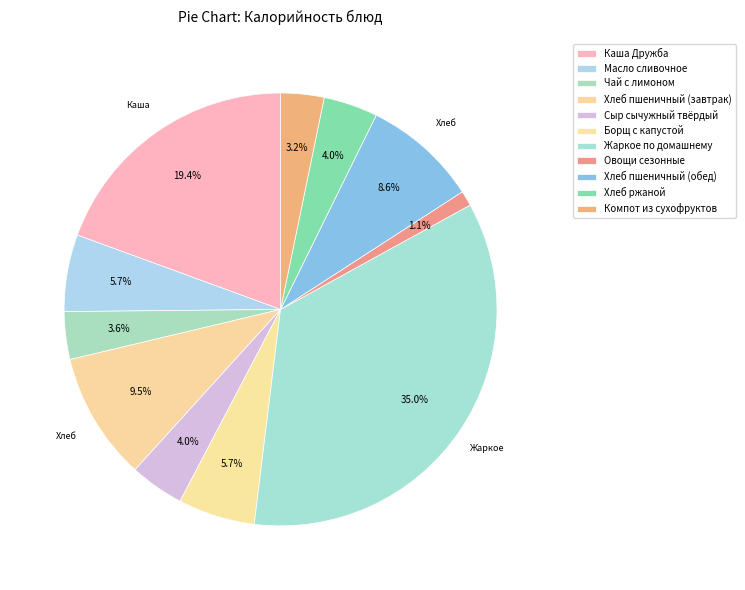

Count the number of slices in the pie.

11